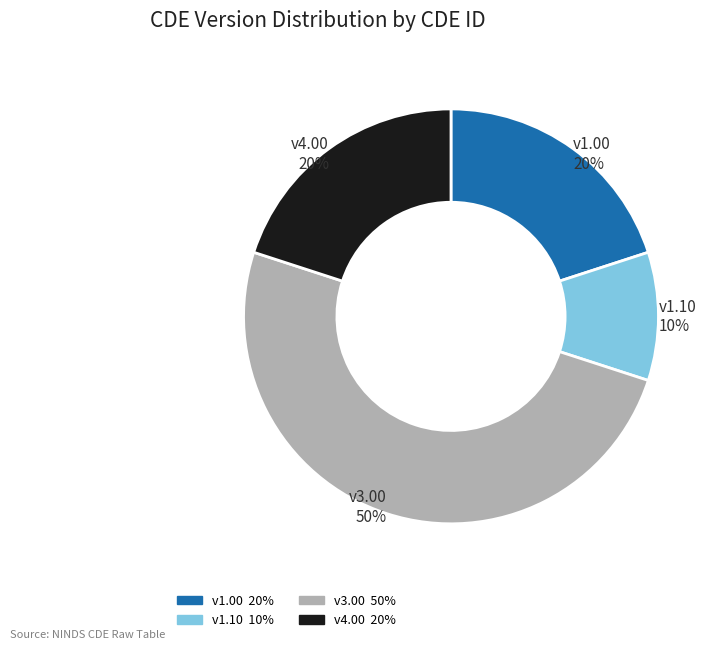

To the nearest percent, what is the difference between the largest and smallest slice percentages?

40%